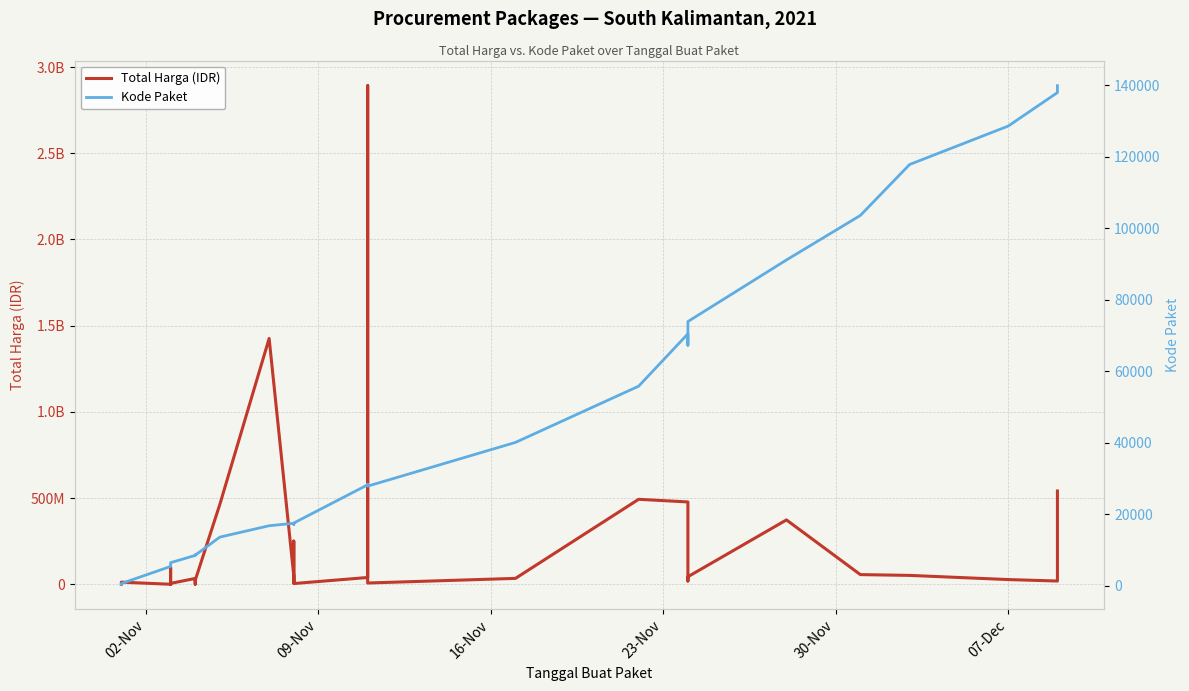

At which label does Kode Paket reach its minimum?

02-Nov